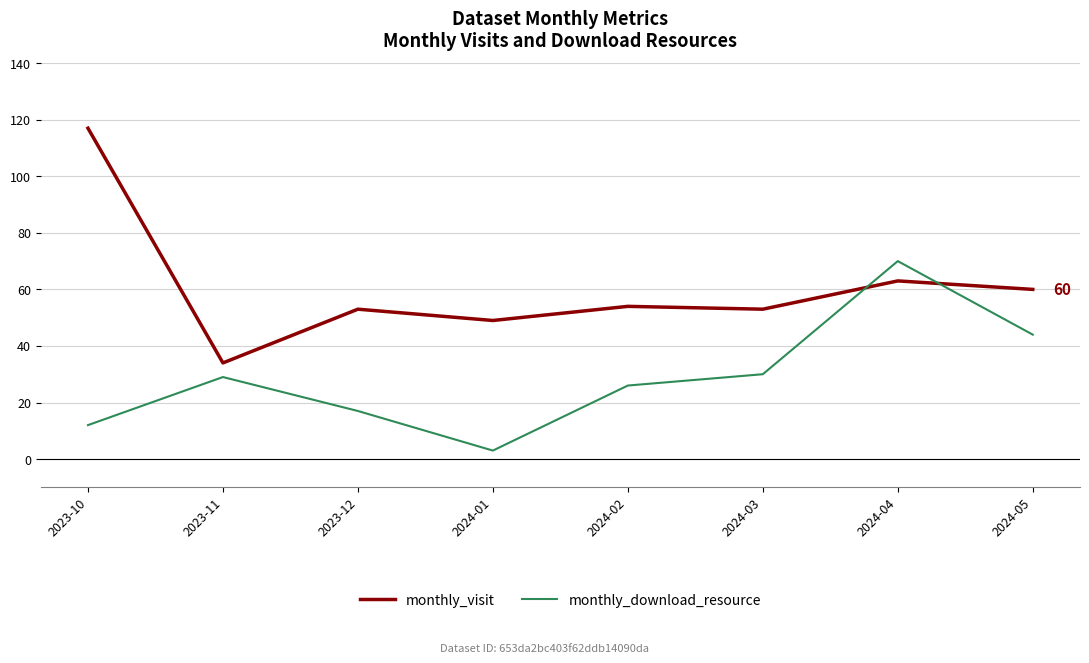

Which series has the largest total across all categories?

monthly_visit